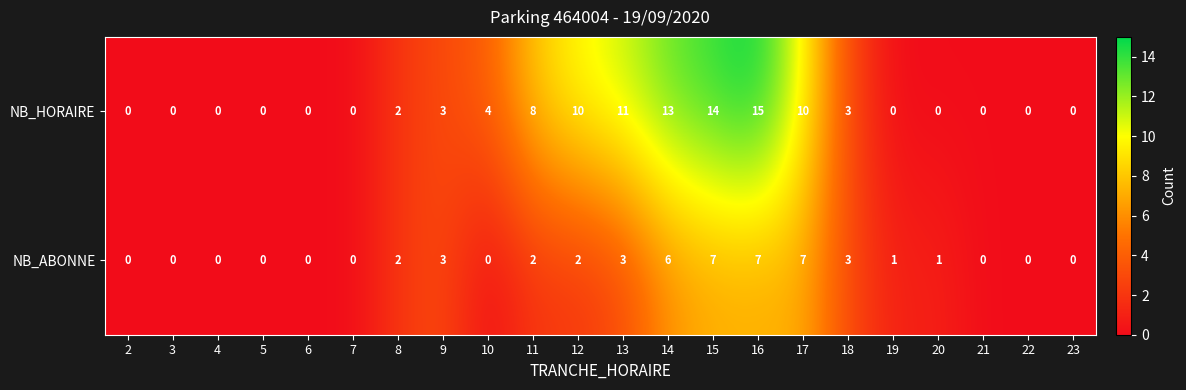

At which label does NB_ABONNE first exceed 1?

8